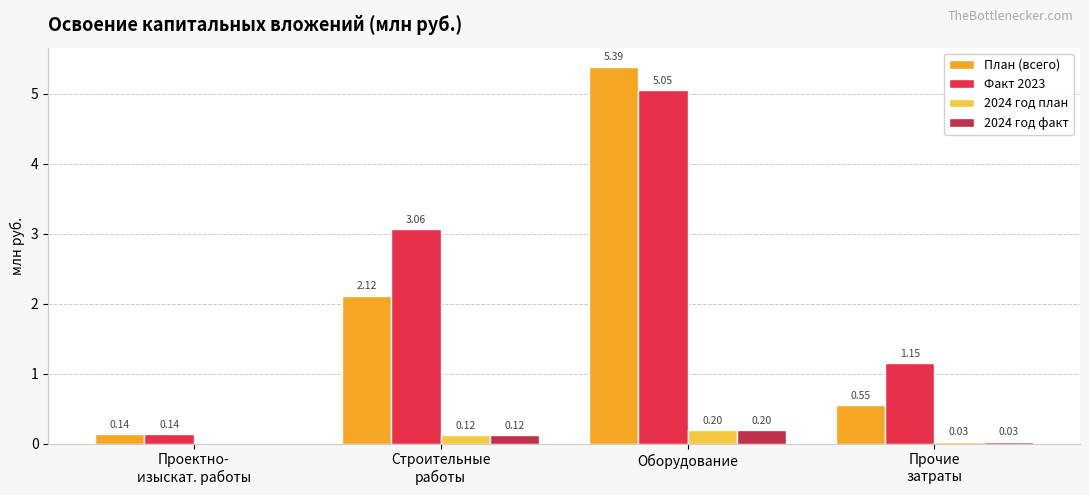

What is the sum of all 2024 год факт values?

0.3